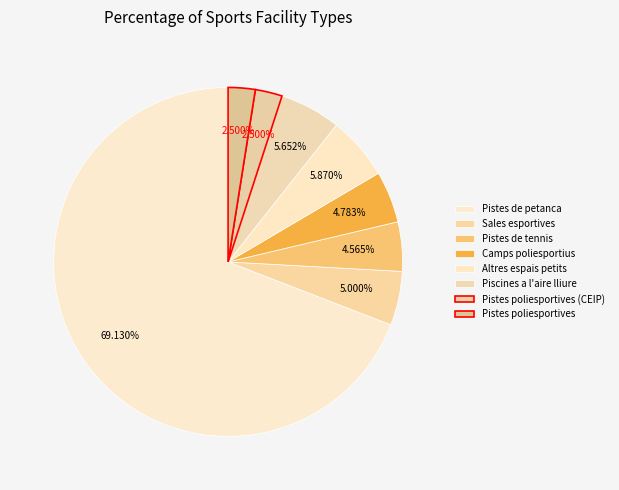

Between Piscines a l'aire lliure and Pistes poliesportives (CEIP), which is larger?

Piscines a l'aire lliure